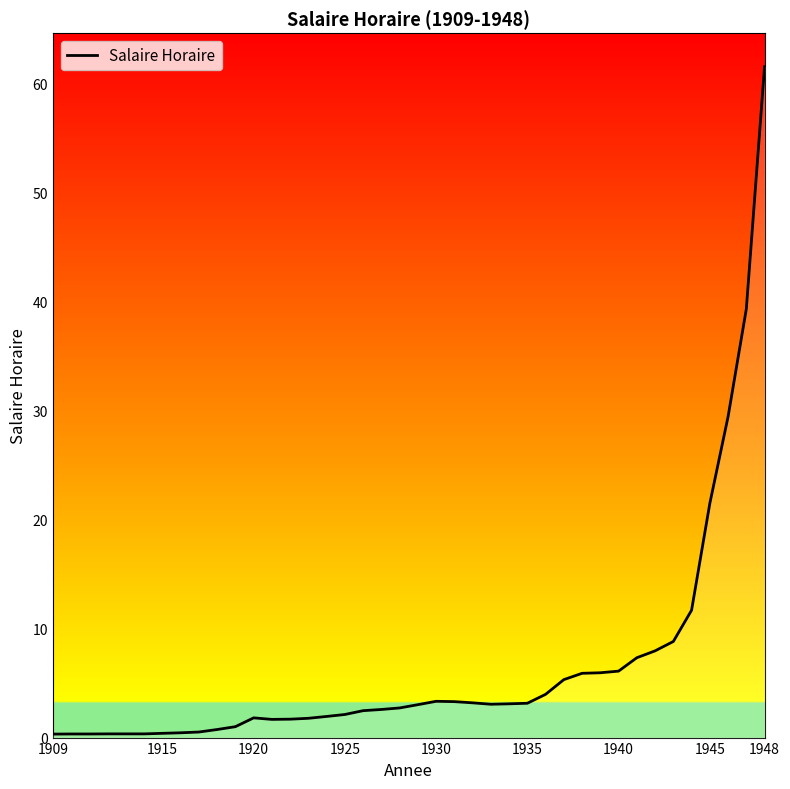

What is the maximum value shown in the chart?

61.6